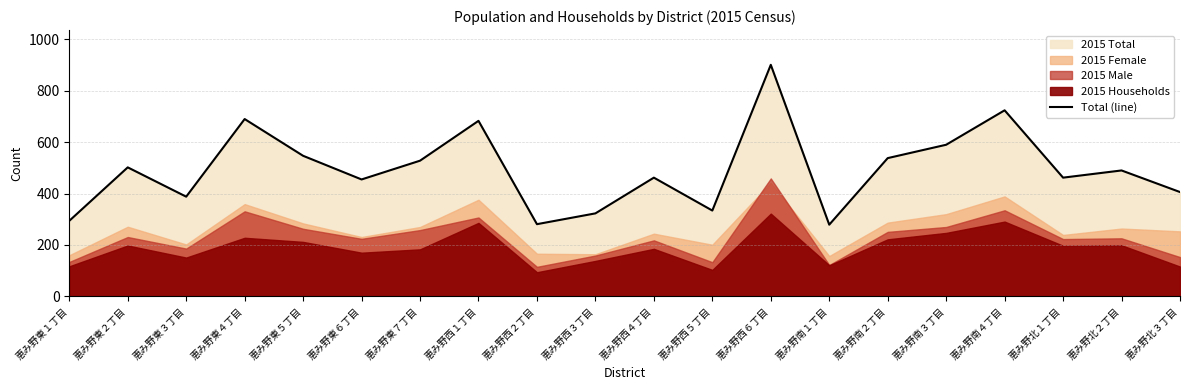

True or false: the data has more than 1 interior local peaks.

True